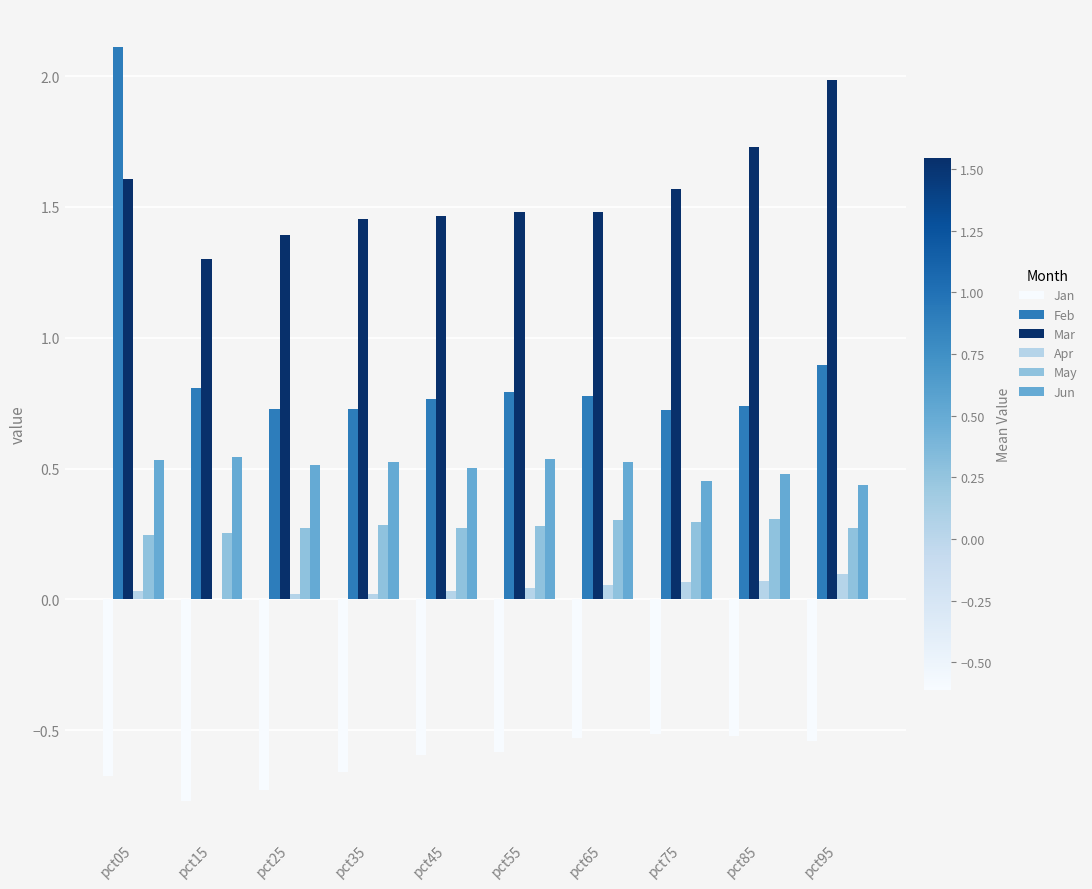

What is the total value across all series at pct75?

2.6